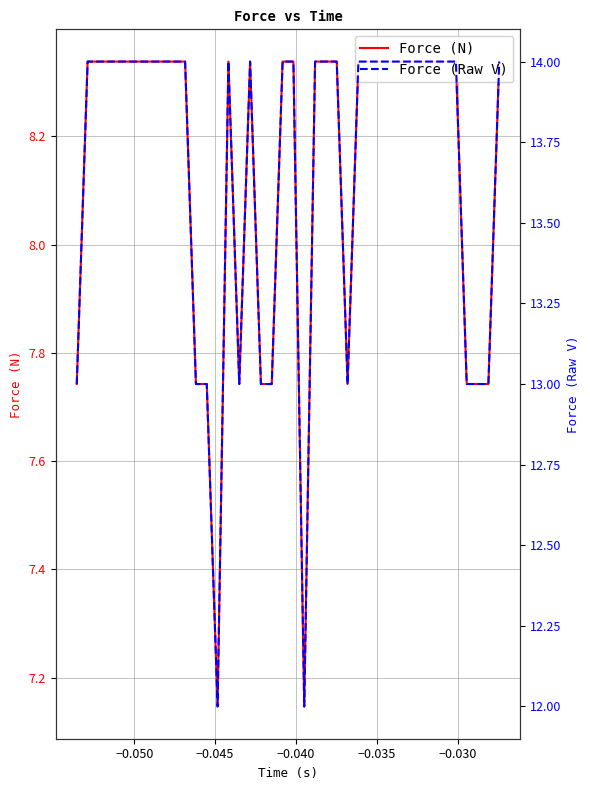

Is it true that Force (N) equals 11.3 at −0.055?

False